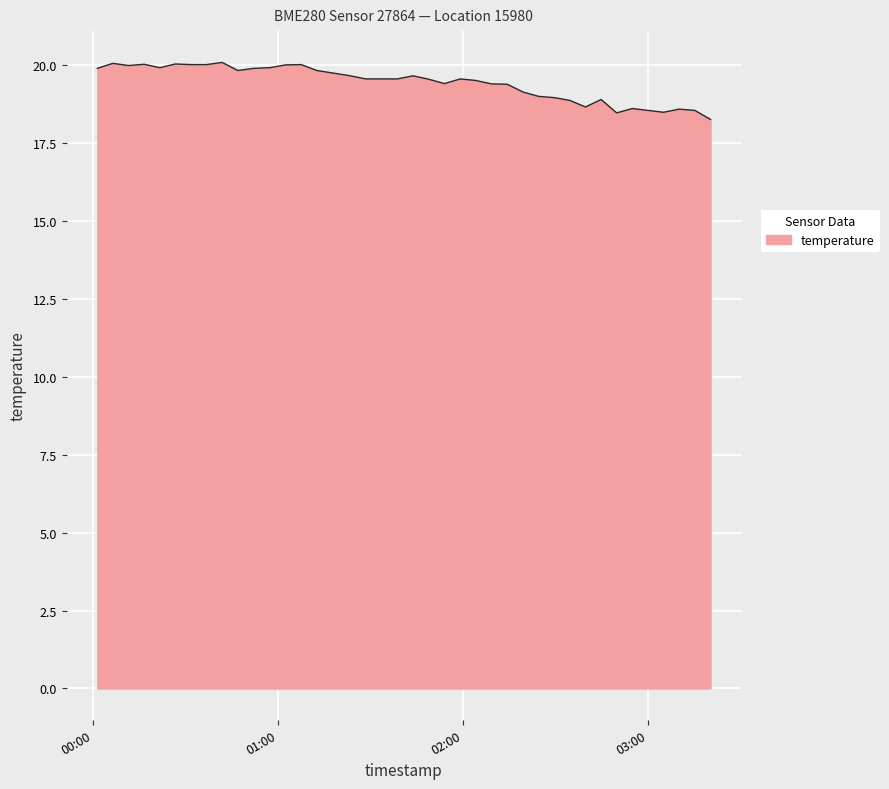

What is the difference between the maximum and minimum values?

1.8